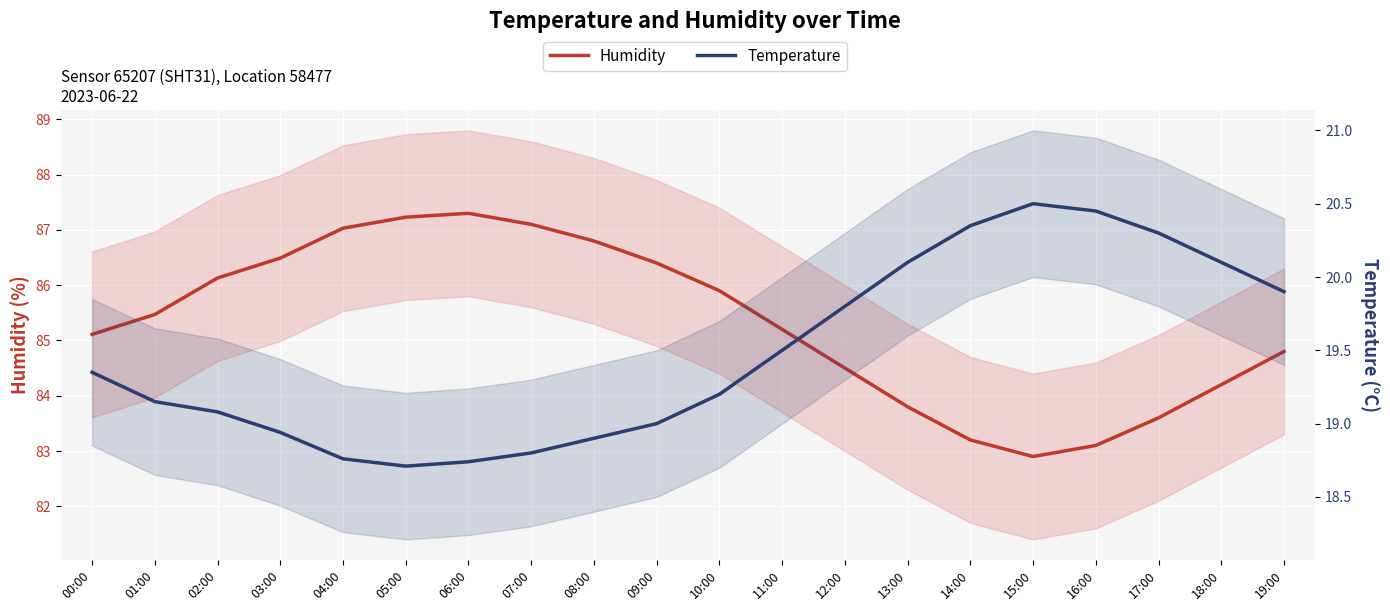

True or false: Humidity has a value of 87.1 at 07:00.

True